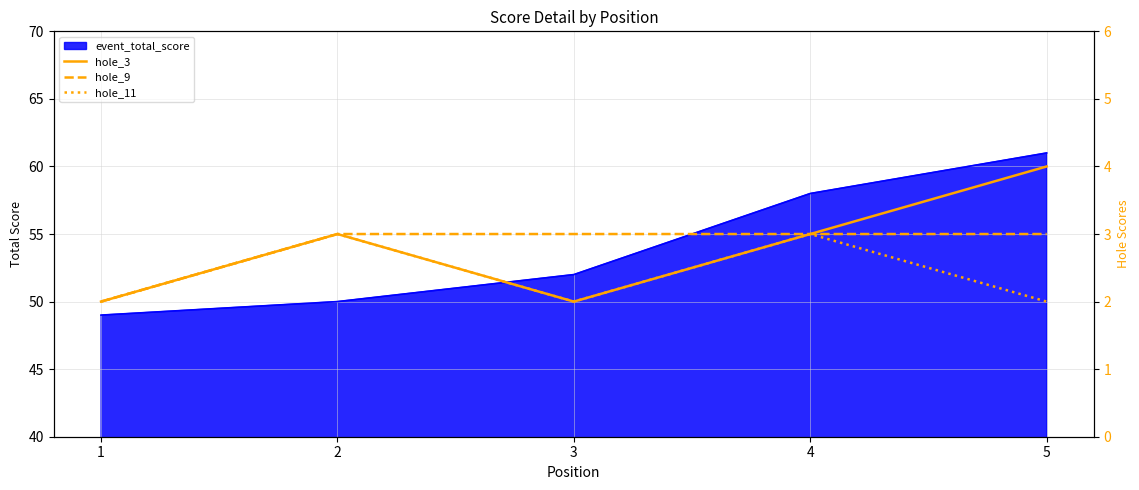

Reading left to right, transcribe all the data shown in this chart.

hole_3: 1=2	2=3	3=2	4=3	5=4
hole_9: 1=2	2=3	3=3	4=3	5=3
hole_11: 1=2	2=3	3=2	4=3	5=2